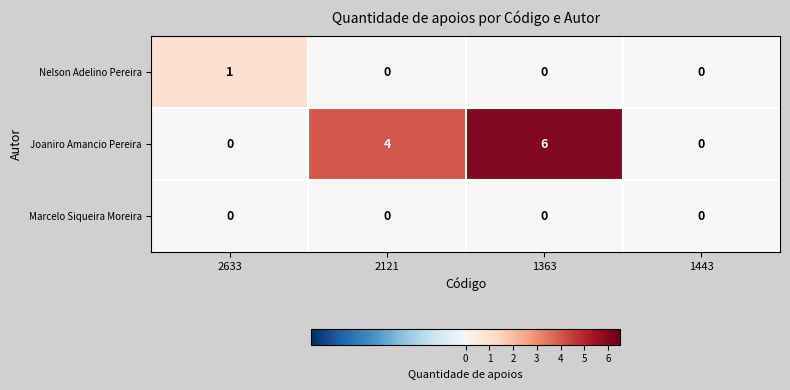

What is the difference between the Joaniro Amancio Pereira values at 2121 and 1443?

4